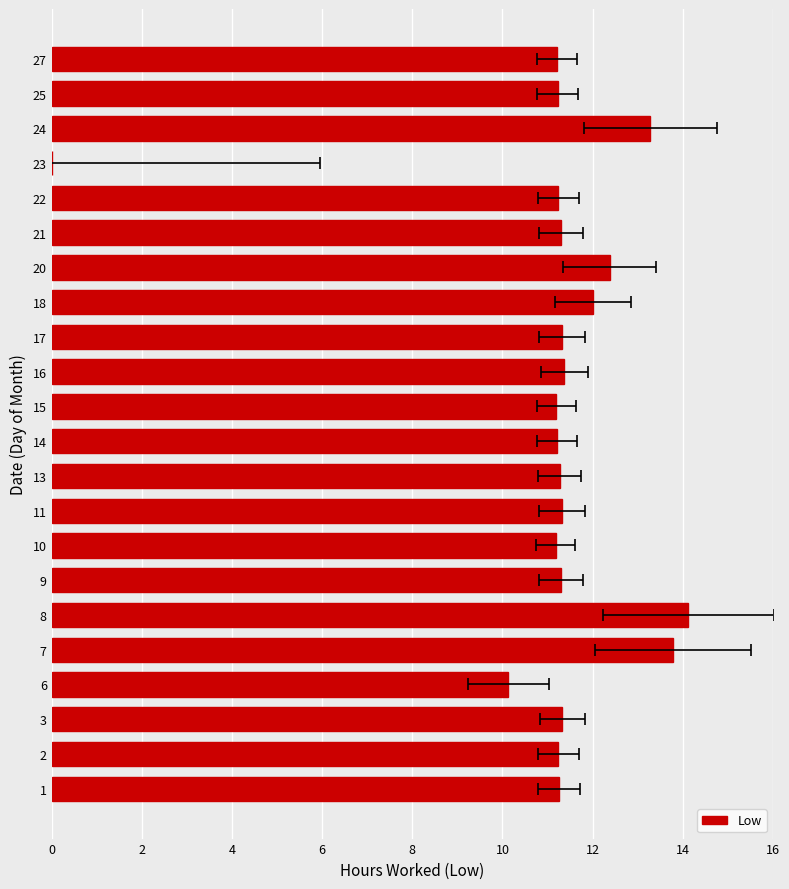

What is the maximum value shown in the chart?

14.1